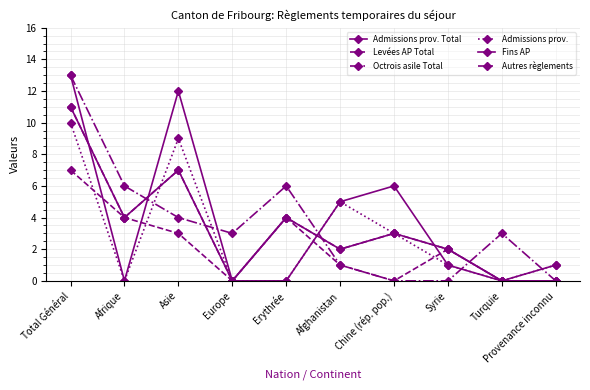

Where does the Levées AP Total series first go above 3?

Total Général